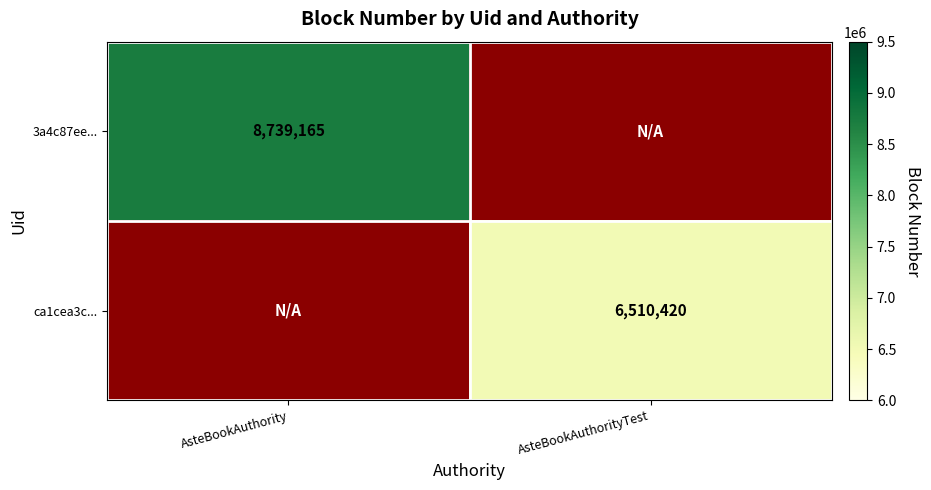

Is it true that 3a4c87ee... equals 13198080 at AsteBookAuthority?

False